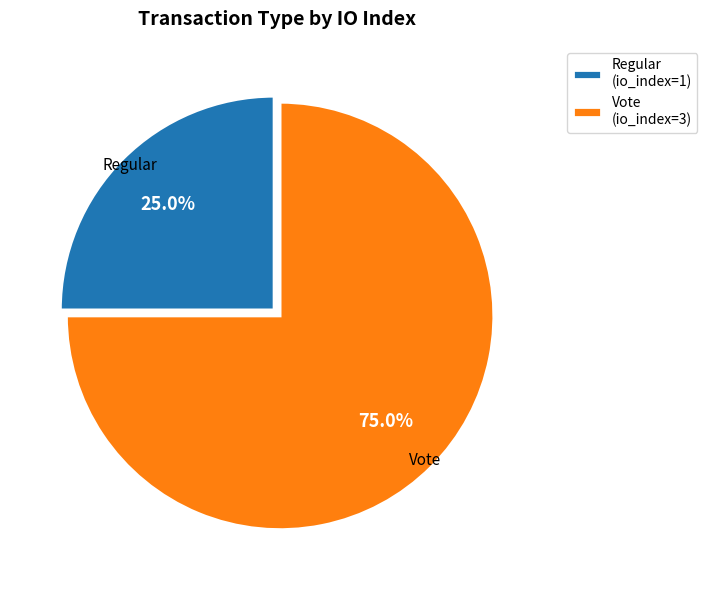

To the nearest percent, what is the combined percentage of Vote and Regular?

100%